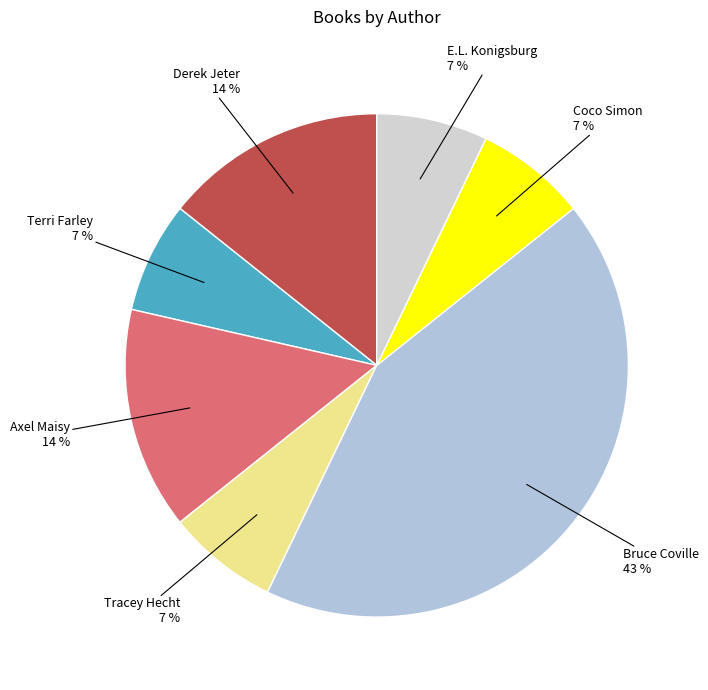

How many slices are in this pie chart?

7